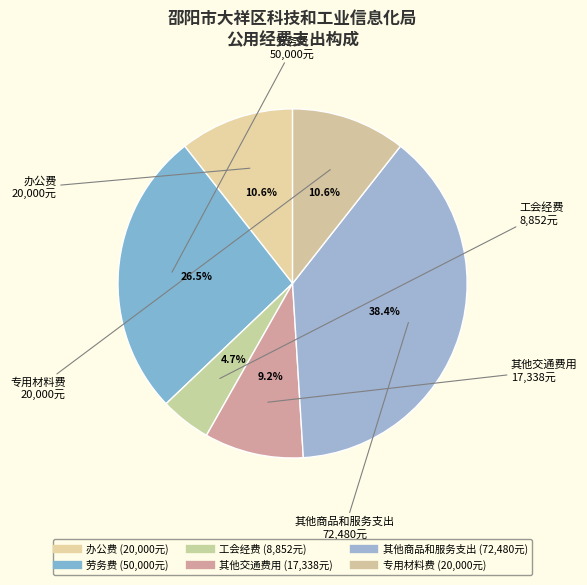

What is the change in value from 劳务费 to 其他交通费用?

-32661.8